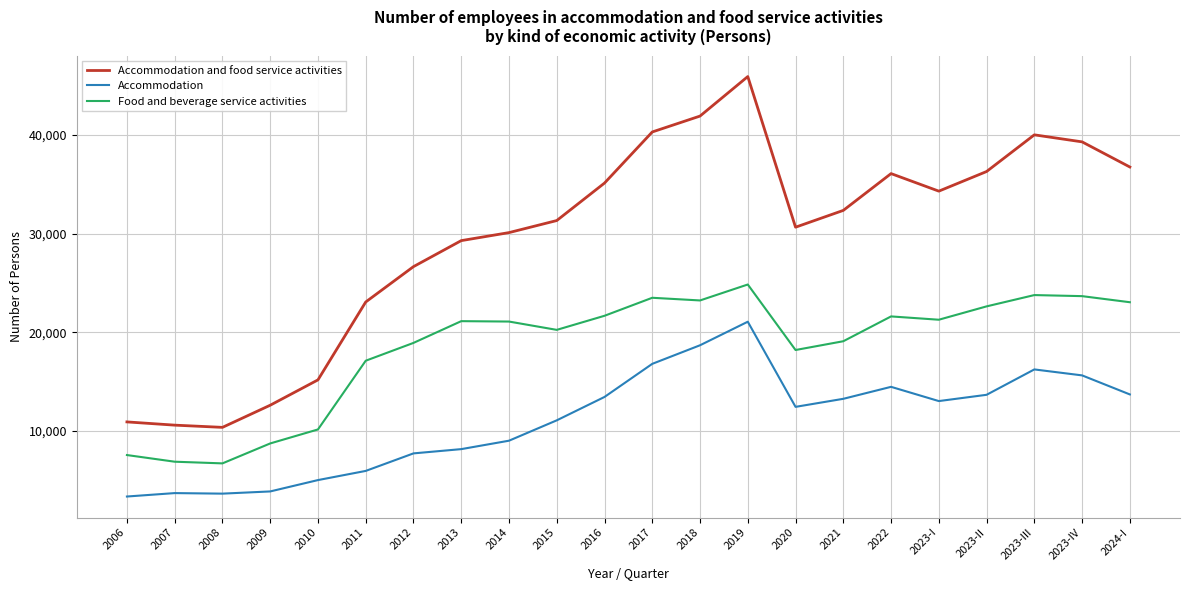

At which category is the sum across all series the highest?

2019